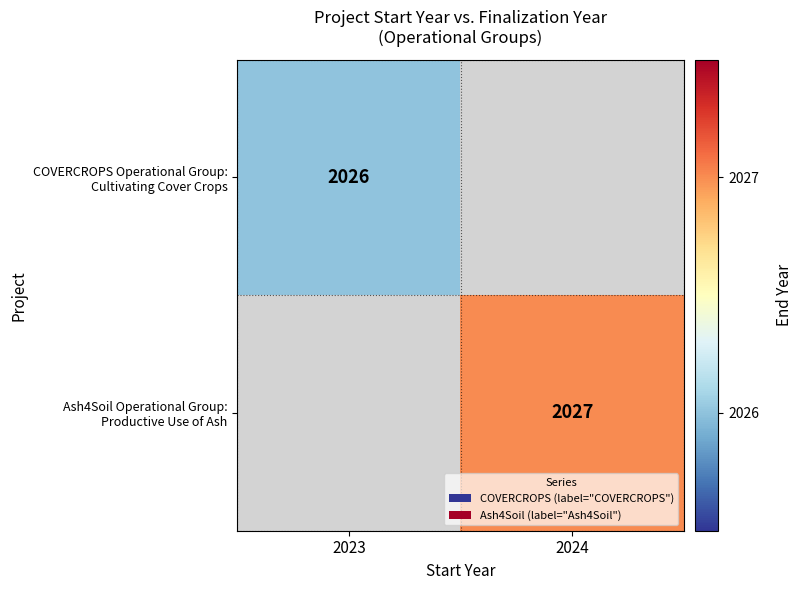

At which category does the chart reach its peak across all series?

2024